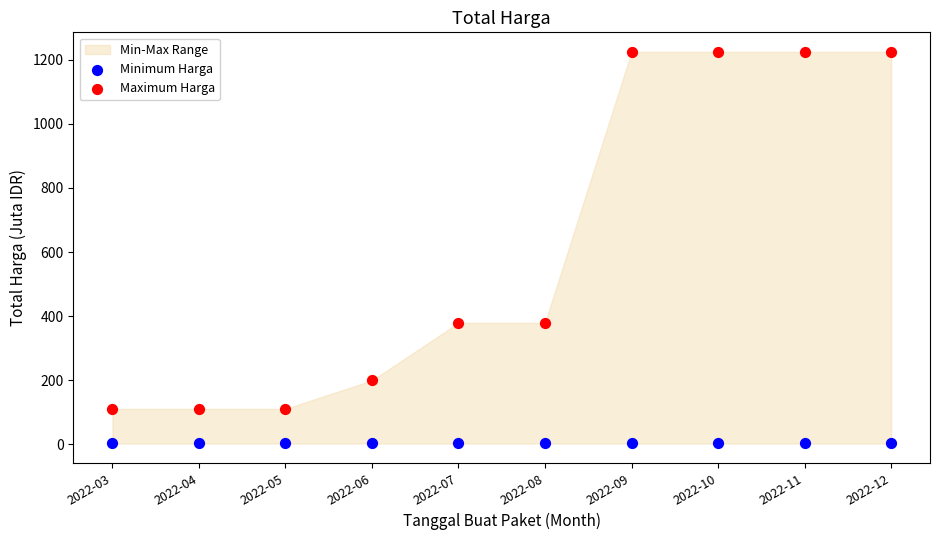

Which series contains the lowest Y value?

Minimum Harga